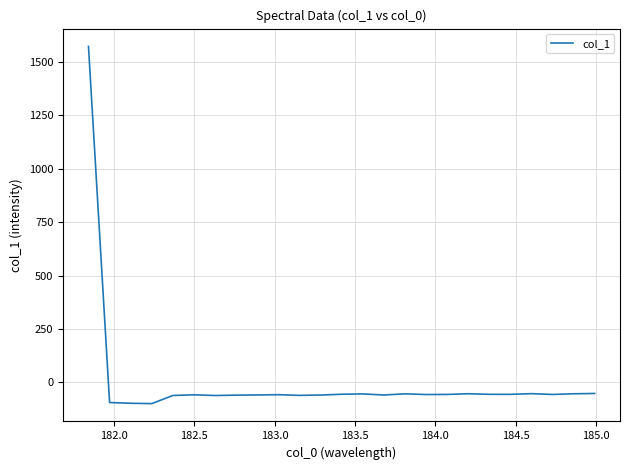

What is the minimum value shown in the chart?

-99.0